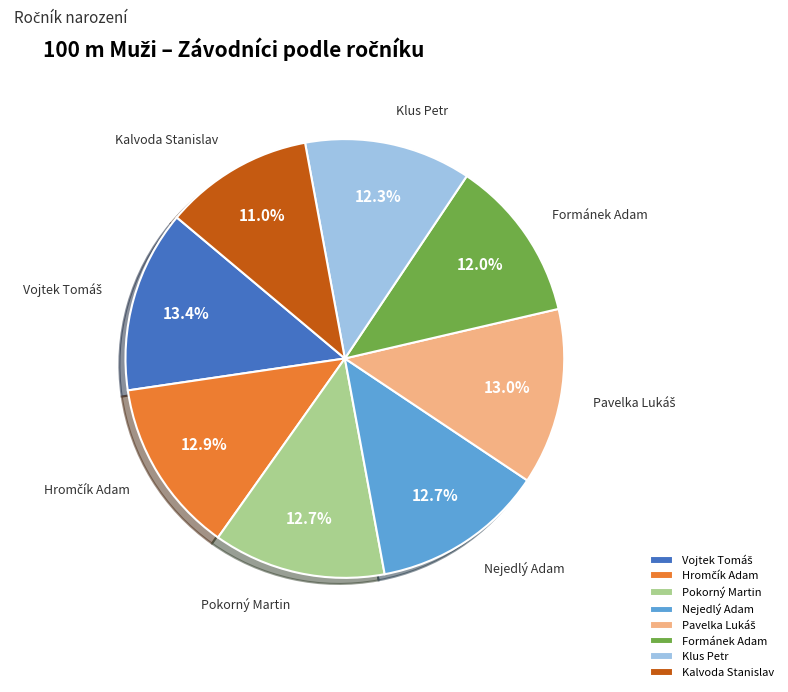

Is there a majority slice in this chart?

No